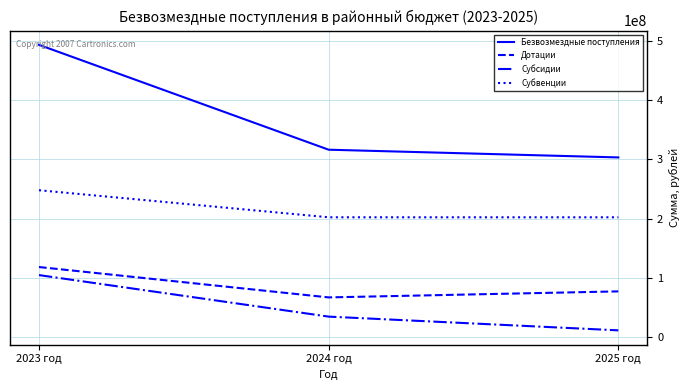

What is the highest value of the Безвозмездные поступления series?

493230563.4